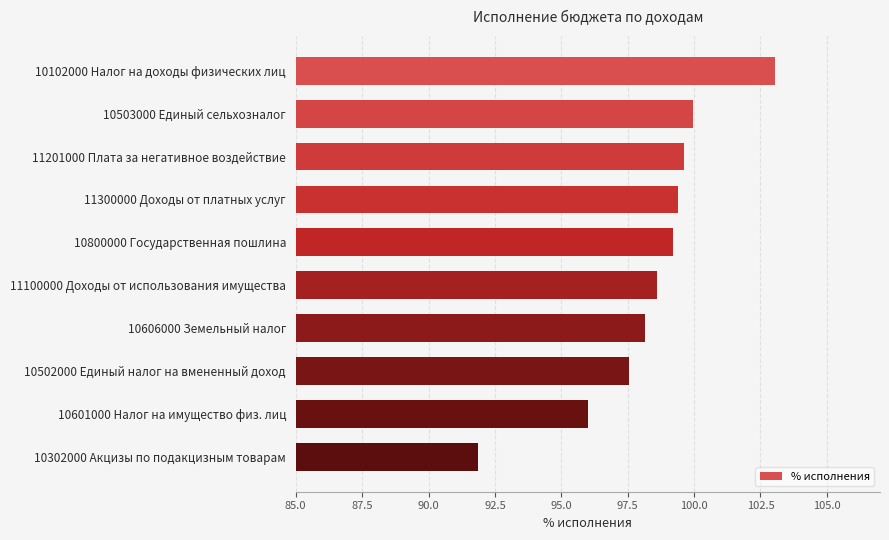

What is the difference between the maximum and minimum values?

11.2